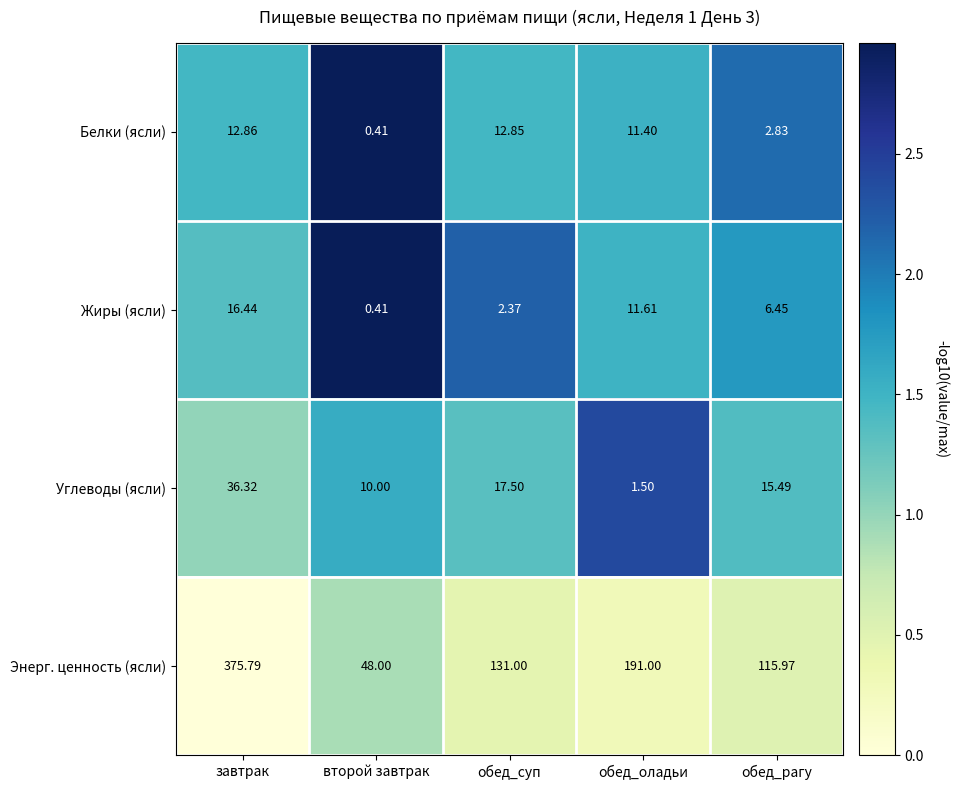

How many distinct data groups are displayed?

4